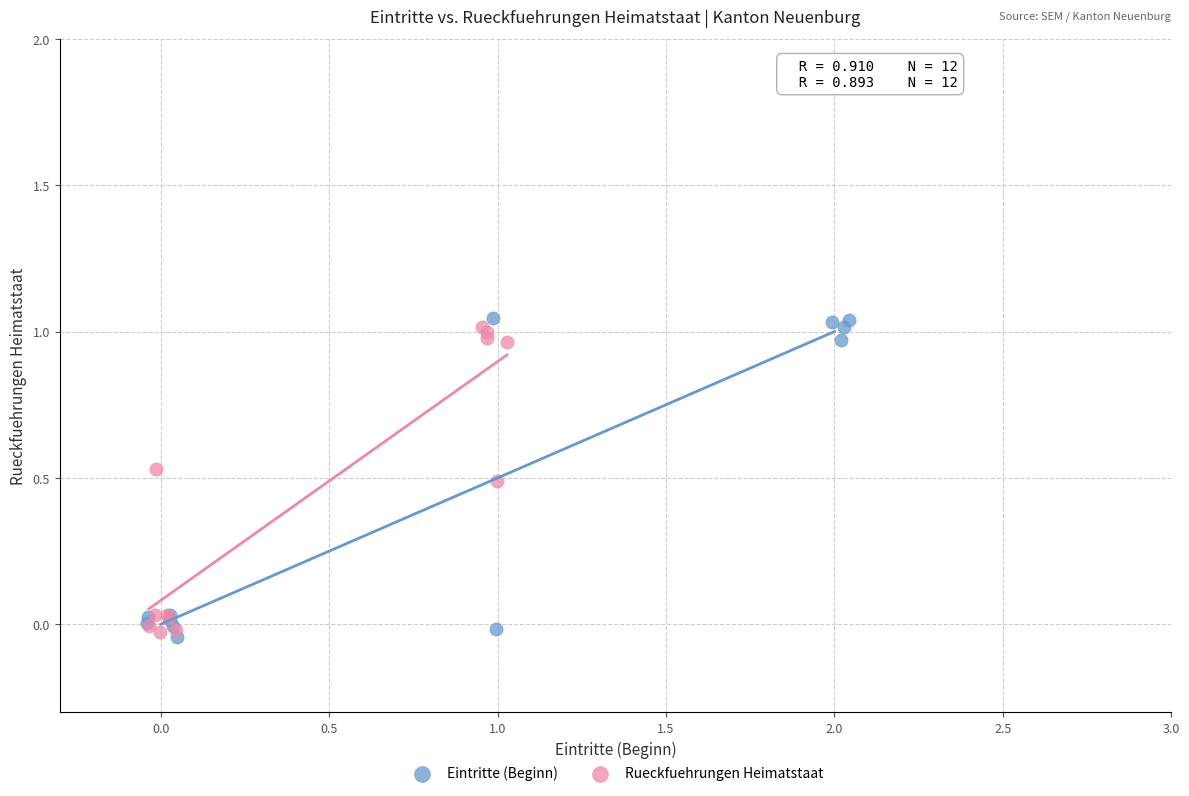

Which series has the widest spread of Y values?

Eintritte (Beginn)